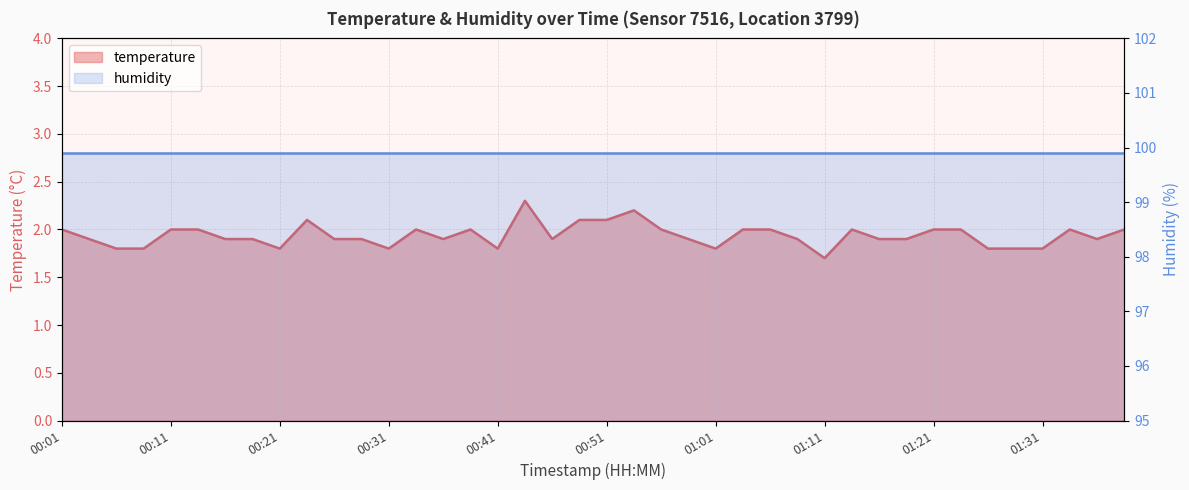

Rank the categories by value from highest to lowest.

00:43, 00:53, 00:23, 00:48, 00:51, 00:01, 00:11, 00:14, 00:33, 00:38, 00:56, 01:03, 01:06, 01:14, 01:21, 01:23, 01:33, 01:38, 00:04, 00:16, 00:19, 00:26, 00:28, 00:36, 00:46, 00:58, 01:09, 01:16, 01:18, 01:36, 00:06, 00:09, 00:21, 00:31, 00:41, 01:01, 01:26, 01:28, 01:31, 01:11